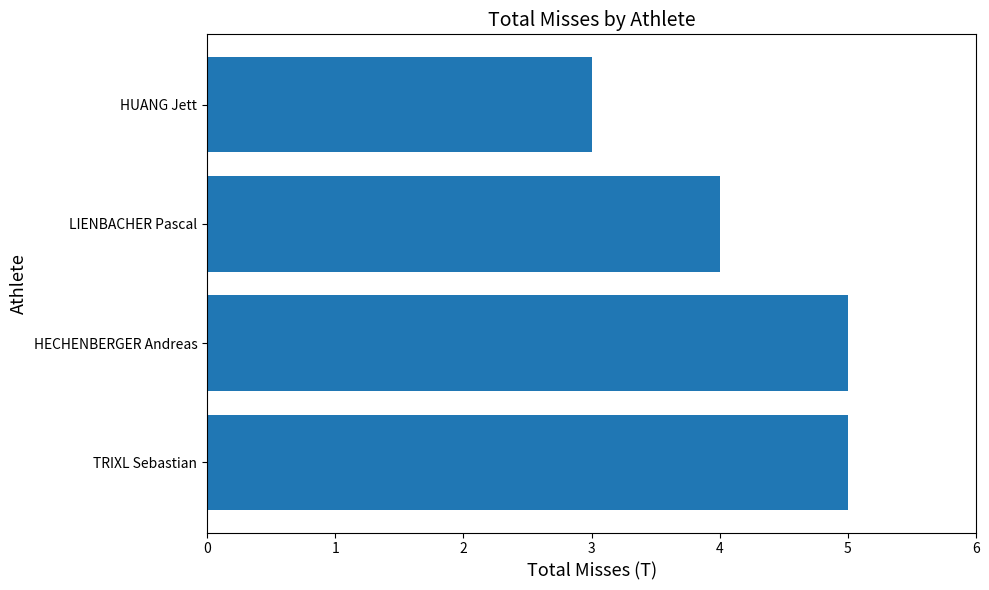

What is the sum of all values?

17